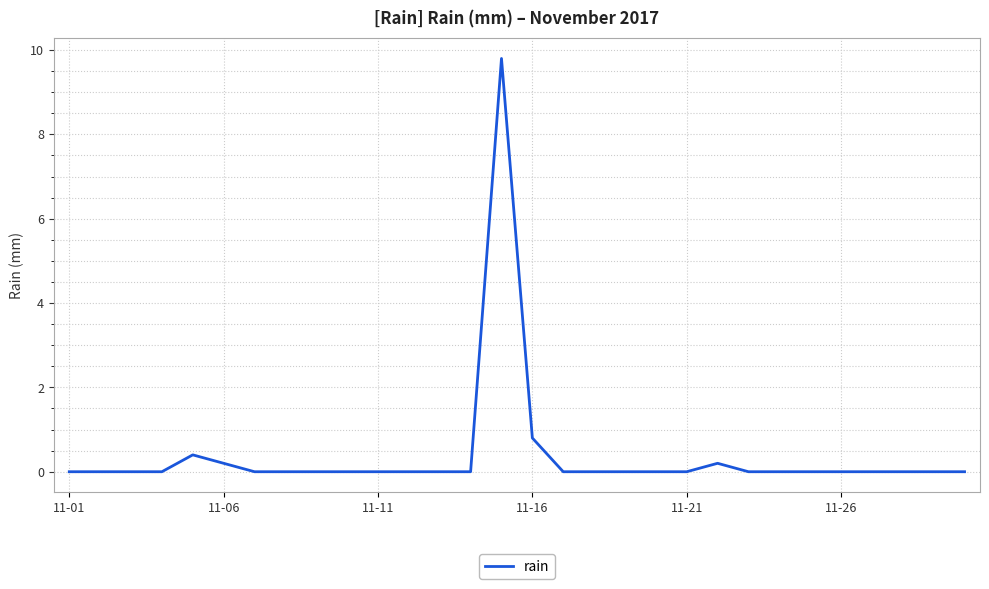

True or false: the data has more than 2 interior local peaks.

True